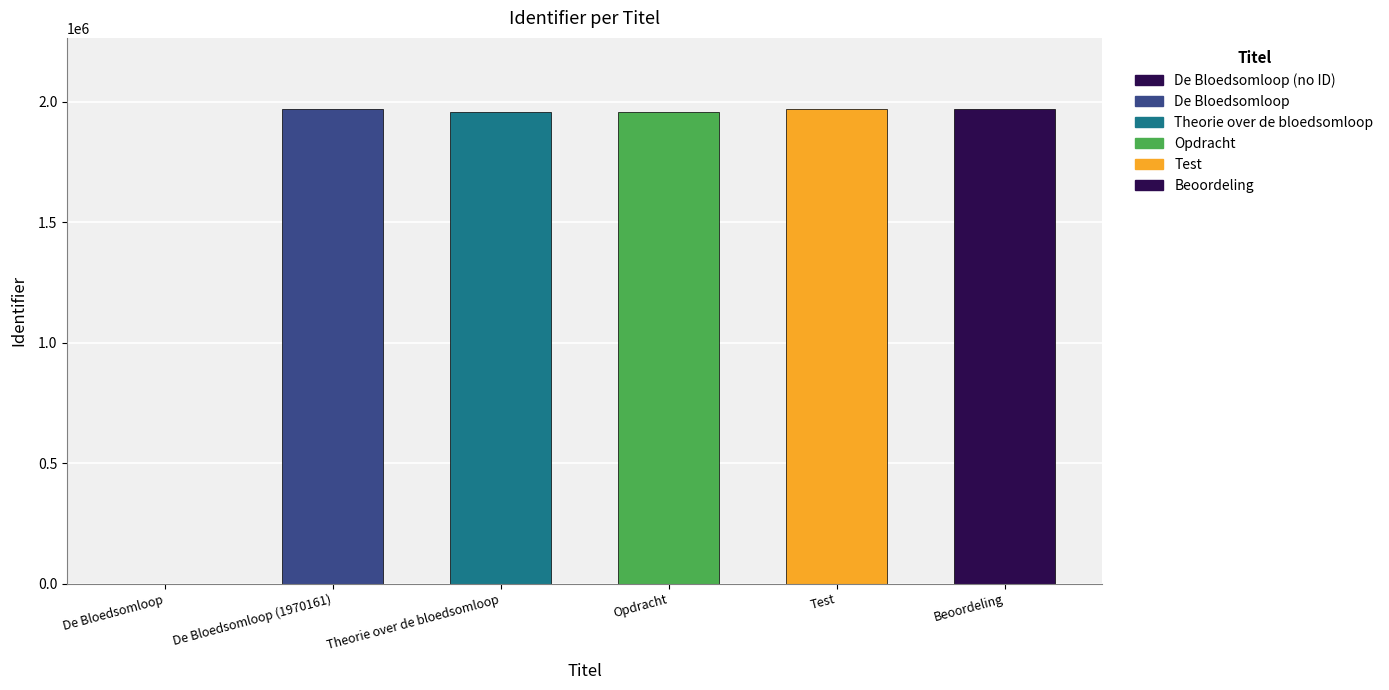

How many categories are shown in the chart?

6